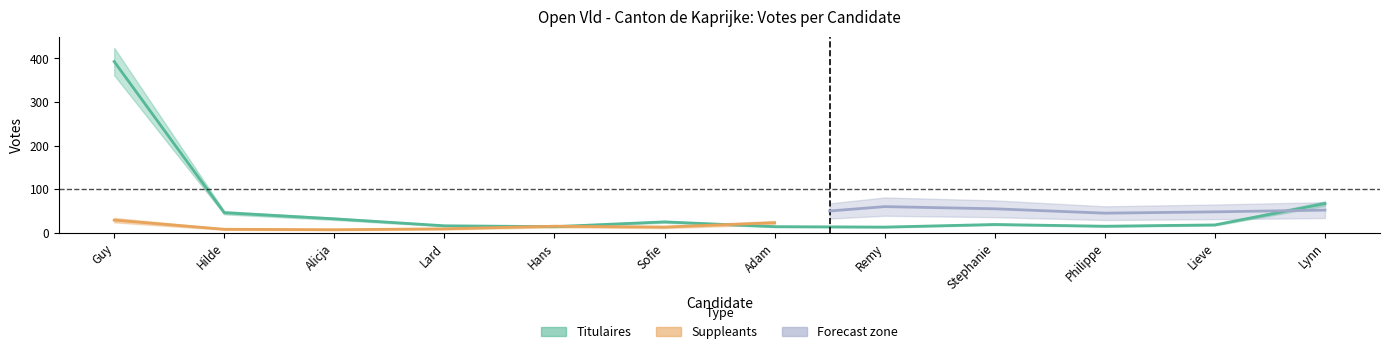

Rank the categories by value from lowest to highest.

Remy, Hans, Adam, Philippe, Lard, Lieve, Stephanie, Sofie, Alicja, Hilde, Lynn, Guy